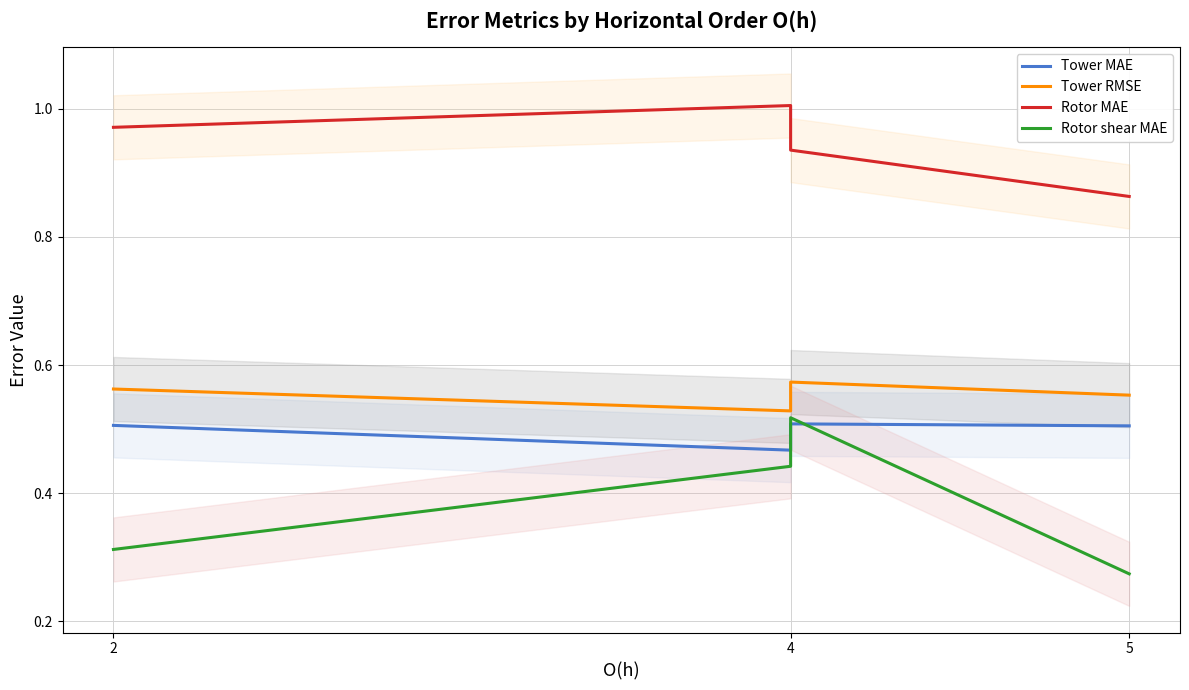

What are all the series names shown in the legend?

Tower MAE, Tower RMSE, Rotor MAE, Rotor shear MAE